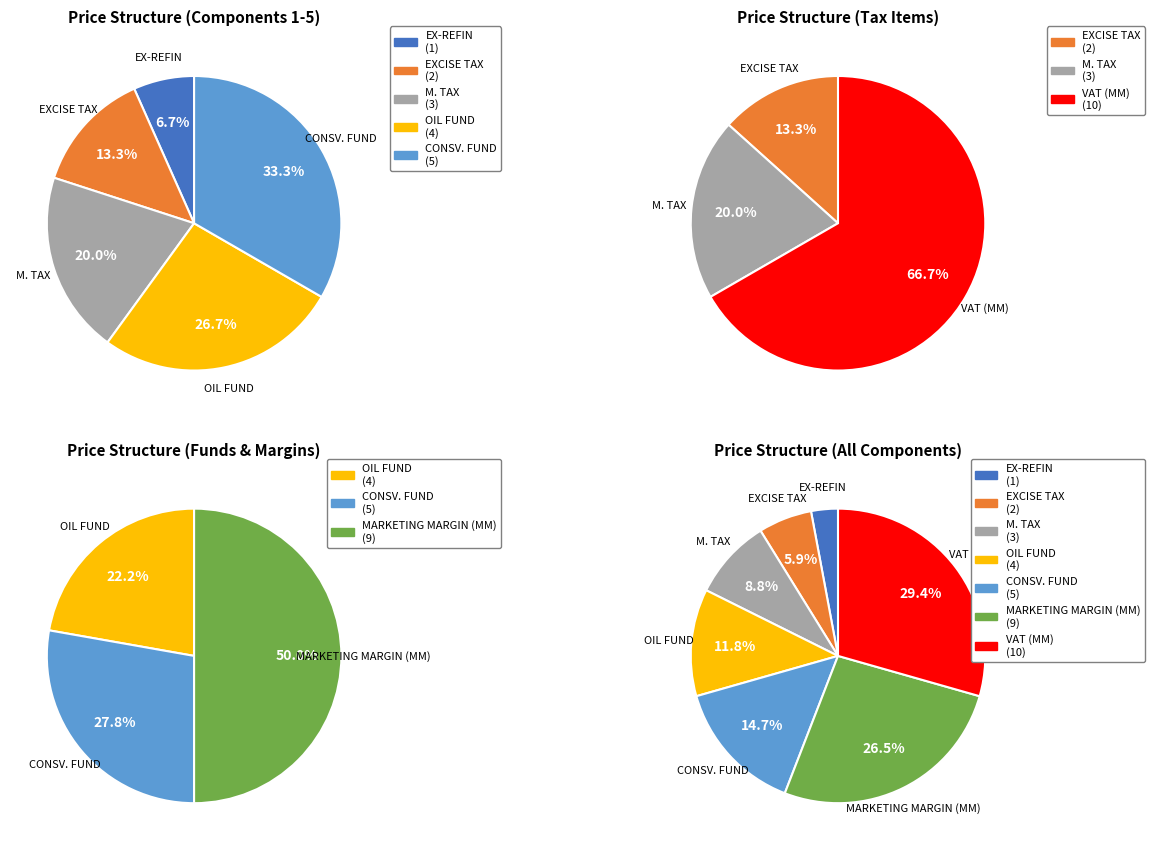

The EXCISE TAX slice represents 14% of the pie. True or false?

False